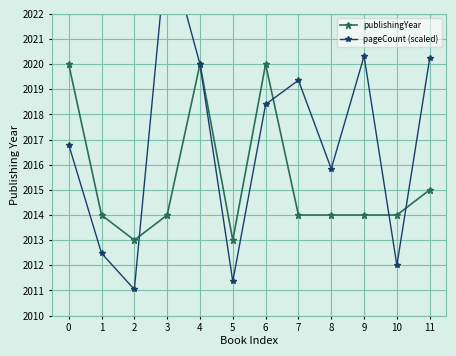

Count the number of categories in the chart.

12